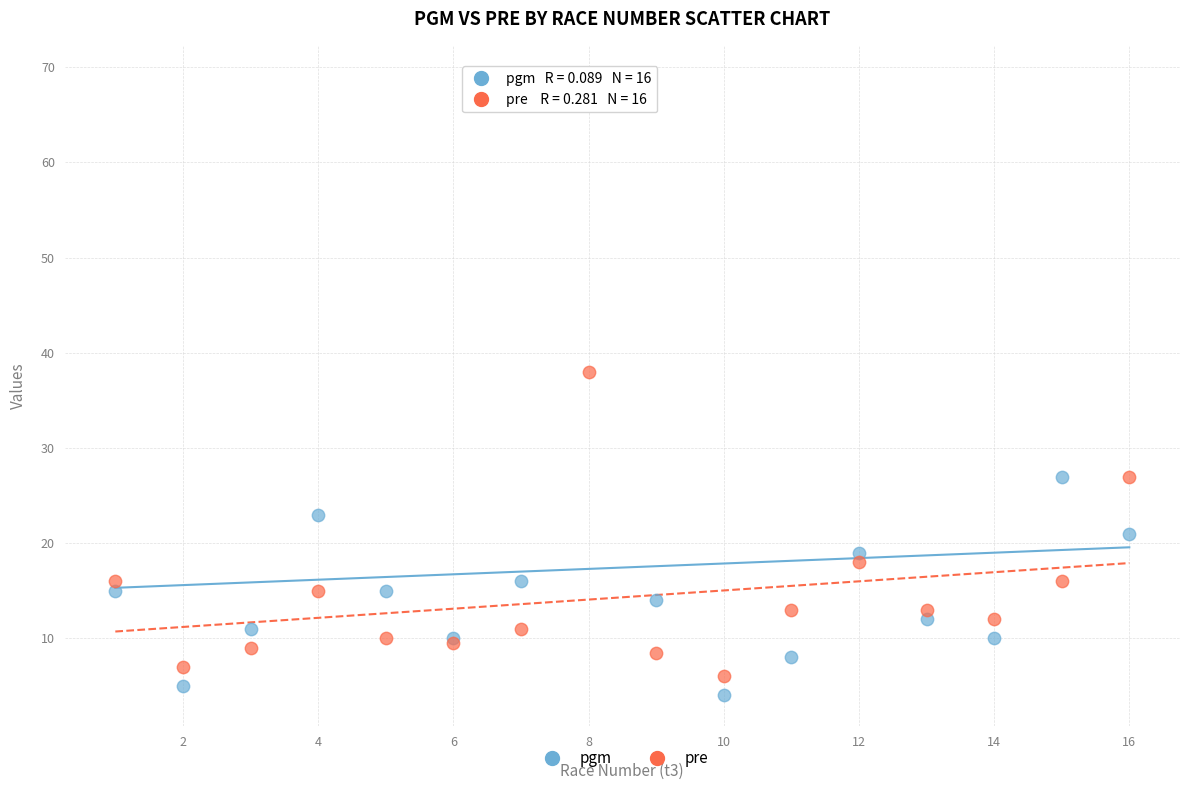

What are all the series names shown in the legend?

pgm, pre